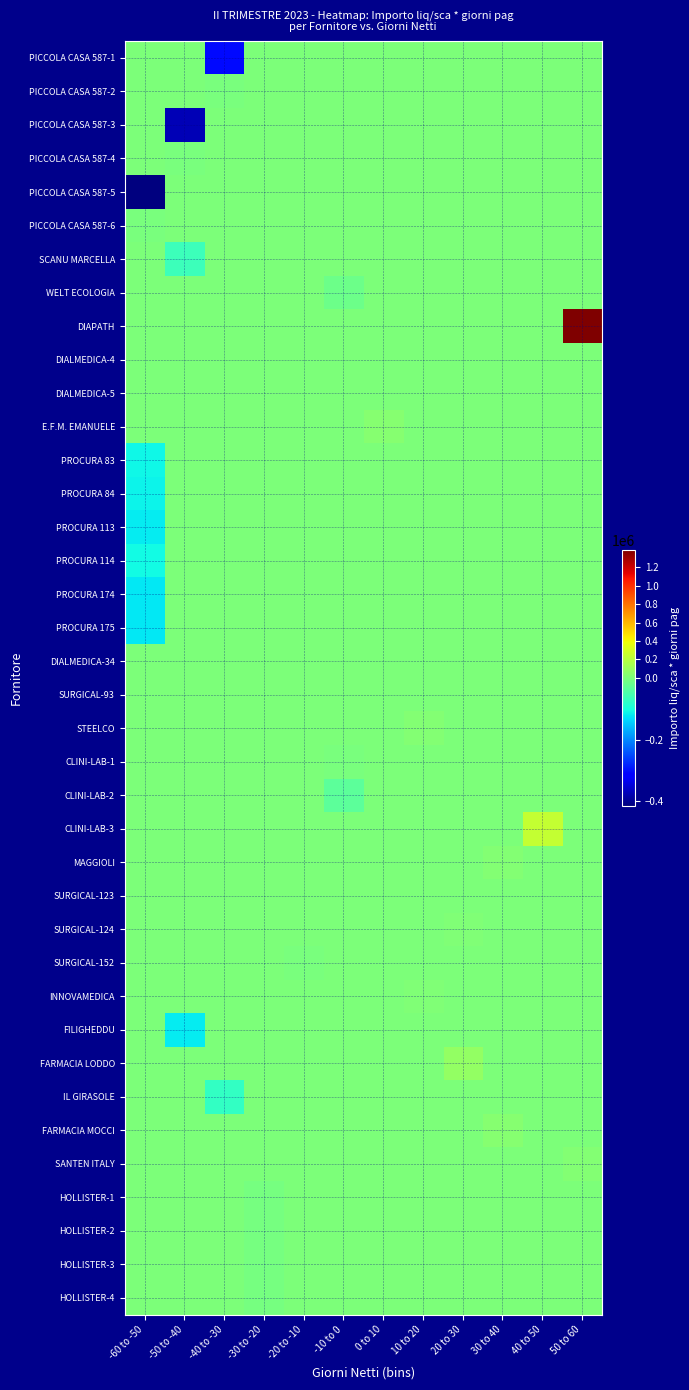

Reading left to right, list all the values displayed in this chart.

PICCOLA CASA 587-1: -60 to -50=0.0	-50 to -40=0.0	-40 to -30=-303264.0	-30 to -20=0.0	-20 to -10=0.0	-10 to 0=0.0	0 to 10=0.0	10 to 20=0.0	20 to 30=0.0	30 to 40=0.0	40 to 50=0.0	50 to 60=0.0
PICCOLA CASA 587-2: -60 to -50=0.0	-50 to -40=0.0	-40 to -30=-80.0	-30 to -20=0.0	-20 to -10=0.0	-10 to 0=0.0	0 to 10=0.0	10 to 20=0.0	20 to 30=0.0	30 to 40=0.0	40 to 50=0.0	50 to 60=0.0
PICCOLA CASA 587-3: -60 to -50=0.0	-50 to -40=-372320.0	-40 to -30=0.0	-30 to -20=0.0	-20 to -10=0.0	-10 to 0=0.0	0 to 10=0.0	10 to 20=0.0	20 to 30=0.0	30 to 40=0.0	40 to 50=0.0	50 to 60=0.0
PICCOLA CASA 587-4: -60 to -50=0.0	-50 to -40=-100.0	-40 to -30=0.0	-30 to -20=0.0	-20 to -10=0.0	-10 to 0=0.0	0 to 10=0.0	10 to 20=0.0	20 to 30=0.0	30 to 40=0.0	40 to 50=0.0	50 to 60=0.0
PICCOLA CASA 587-5: -60 to -50=-414086.4	-50 to -40=0.0	-40 to -30=0.0	-30 to -20=0.0	-20 to -10=0.0	-10 to 0=0.0	0 to 10=0.0	10 to 20=0.0	20 to 30=0.0	30 to 40=0.0	40 to 50=0.0	50 to 60=0.0
PICCOLA CASA 587-6: -60 to -50=-112.0	-50 to -40=0.0	-40 to -30=0.0	-30 to -20=0.0	-20 to -10=0.0	-10 to 0=0.0	0 to 10=0.0	10 to 20=0.0	20 to 30=0.0	30 to 40=0.0	40 to 50=0.0	50 to 60=0.0
SCANU MARCELLA: -60 to -50=0.0	-50 to -40=-64255.1	-40 to -30=0.0	-30 to -20=0.0	-20 to -10=0.0	-10 to 0=0.0	0 to 10=0.0	10 to 20=0.0	20 to 30=0.0	30 to 40=0.0	40 to 50=0.0	50 to 60=0.0
WELT ECOLOGIA: -60 to -50=0.0	-50 to -40=0.0	-40 to -30=0.0	-30 to -20=0.0	-20 to -10=0.0	-10 to 0=-13685.9	0 to 10=0.0	10 to 20=0.0	20 to 30=0.0	30 to 40=0.0	40 to 50=0.0	50 to 60=0.0
DIAPATH: -60 to -50=0.0	-50 to -40=0.0	-40 to -30=0.0	-30 to -20=0.0	-20 to -10=0.0	-10 to 0=0.0	0 to 10=0.0	10 to 20=0.0	20 to 30=0.0	30 to 40=0.0	40 to 50=0.0	50 to 60=1383300.0
DIALMEDICA-4: -60 to -50=0.0	-50 to -40=0.0	-40 to -30=0.0	-30 to -20=0.0	-20 to -10=0.0	-10 to 0=0.0	0 to 10=504.0	10 to 20=0.0	20 to 30=0.0	30 to 40=0.0	40 to 50=0.0	50 to 60=0.0
DIALMEDICA-5: -60 to -50=0.0	-50 to -40=0.0	-40 to -30=0.0	-30 to -20=0.0	-20 to -10=0.0	-10 to 0=0.0	0 to 10=0.0	10 to 20=6279.0	20 to 30=0.0	30 to 40=0.0	40 to 50=0.0	50 to 60=0.0
E.F.M. EMANUELE: -60 to -50=0.0	-50 to -40=0.0	-40 to -30=0.0	-30 to -20=0.0	-20 to -10=0.0	-10 to 0=0.0	0 to 10=36450.0	10 to 20=0.0	20 to 30=0.0	30 to 40=0.0	40 to 50=0.0	50 to 60=0.0
PROCURA 83: -60 to -50=-108004.0	-50 to -40=0.0	-40 to -30=0.0	-30 to -20=0.0	-20 to -10=0.0	-10 to 0=0.0	0 to 10=0.0	10 to 20=0.0	20 to 30=0.0	30 to 40=0.0	40 to 50=0.0	50 to 60=0.0
PROCURA 84: -60 to -50=-110081.0	-50 to -40=0.0	-40 to -30=0.0	-30 to -20=0.0	-20 to -10=0.0	-10 to 0=0.0	0 to 10=0.0	10 to 20=0.0	20 to 30=0.0	30 to 40=0.0	40 to 50=0.0	50 to 60=0.0
PROCURA 113: -60 to -50=-118590.0	-50 to -40=0.0	-40 to -30=0.0	-30 to -20=0.0	-20 to -10=0.0	-10 to 0=0.0	0 to 10=0.0	10 to 20=0.0	20 to 30=0.0	30 to 40=0.0	40 to 50=0.0	50 to 60=0.0
PROCURA 114: -60 to -50=-106530.0	-50 to -40=0.0	-40 to -30=0.0	-30 to -20=0.0	-20 to -10=0.0	-10 to 0=0.0	0 to 10=0.0	10 to 20=0.0	20 to 30=0.0	30 to 40=0.0	40 to 50=0.0	50 to 60=0.0
PROCURA 174: -60 to -50=-120466.0	-50 to -40=0.0	-40 to -30=0.0	-30 to -20=0.0	-20 to -10=0.0	-10 to 0=0.0	0 to 10=0.0	10 to 20=0.0	20 to 30=0.0	30 to 40=0.0	40 to 50=0.0	50 to 60=0.0
PROCURA 175: -60 to -50=-120466.0	-50 to -40=0.0	-40 to -30=0.0	-30 to -20=0.0	-20 to -10=0.0	-10 to 0=0.0	0 to 10=0.0	10 to 20=0.0	20 to 30=0.0	30 to 40=0.0	40 to 50=0.0	50 to 60=0.0
DIALMEDICA-34: -60 to -50=0.0	-50 to -40=0.0	-40 to -30=0.0	-30 to -20=0.0	-20 to -10=0.0	-10 to 0=0.0	0 to 10=2520.0	10 to 20=0.0	20 to 30=0.0	30 to 40=0.0	40 to 50=0.0	50 to 60=0.0
SURGICAL-93: -60 to -50=0.0	-50 to -40=0.0	-40 to -30=0.0	-30 to -20=0.0	-20 to -10=0.0	-10 to 0=0.0	0 to 10=600.0	10 to 20=0.0	20 to 30=0.0	30 to 40=0.0	40 to 50=0.0	50 to 60=0.0
STEELCO: -60 to -50=0.0	-50 to -40=0.0	-40 to -30=0.0	-30 to -20=0.0	-20 to -10=0.0	-10 to 0=0.0	0 to 10=0.0	10 to 20=26578.5	20 to 30=0.0	30 to 40=0.0	40 to 50=0.0	50 to 60=0.0
CLINI-LAB-1: -60 to -50=0.0	-50 to -40=0.0	-40 to -30=0.0	-30 to -20=0.0	-20 to -10=0.0	-10 to 0=-656.0	0 to 10=0.0	10 to 20=0.0	20 to 30=0.0	30 to 40=0.0	40 to 50=0.0	50 to 60=0.0
CLINI-LAB-2: -60 to -50=0.0	-50 to -40=0.0	-40 to -30=0.0	-30 to -20=0.0	-20 to -10=0.0	-10 to 0=-31000.0	0 to 10=0.0	10 to 20=0.0	20 to 30=0.0	30 to 40=0.0	40 to 50=0.0	50 to 60=0.0
CLINI-LAB-3: -60 to -50=0.0	-50 to -40=0.0	-40 to -30=0.0	-30 to -20=0.0	-20 to -10=0.0	-10 to 0=0.0	0 to 10=0.0	10 to 20=0.0	20 to 30=0.0	30 to 40=0.0	40 to 50=245700.0	50 to 60=0.0
MAGGIOLI: -60 to -50=0.0	-50 to -40=0.0	-40 to -30=0.0	-30 to -20=0.0	-20 to -10=0.0	-10 to 0=0.0	0 to 10=0.0	10 to 20=0.0	20 to 30=0.0	30 to 40=32000.0	40 to 50=0.0	50 to 60=0.0
SURGICAL-123: -60 to -50=0.0	-50 to -40=0.0	-40 to -30=0.0	-30 to -20=0.0	-20 to -10=0.0	-10 to 0=0.0	0 to 10=0.0	10 to 20=0.0	20 to 30=5800.0	30 to 40=0.0	40 to 50=0.0	50 to 60=0.0
SURGICAL-124: -60 to -50=0.0	-50 to -40=0.0	-40 to -30=0.0	-30 to -20=0.0	-20 to -10=0.0	-10 to 0=0.0	0 to 10=0.0	10 to 20=0.0	20 to 30=11600.0	30 to 40=0.0	40 to 50=0.0	50 to 60=0.0
SURGICAL-152: -60 to -50=0.0	-50 to -40=0.0	-40 to -30=0.0	-30 to -20=0.0	-20 to -10=-1500.0	-10 to 0=0.0	0 to 10=0.0	10 to 20=0.0	20 to 30=0.0	30 to 40=0.0	40 to 50=0.0	50 to 60=0.0
INNOVAMEDICA: -60 to -50=0.0	-50 to -40=0.0	-40 to -30=0.0	-30 to -20=0.0	-20 to -10=0.0	-10 to 0=0.0	0 to 10=0.0	10 to 20=11880.0	20 to 30=0.0	30 to 40=0.0	40 to 50=0.0	50 to 60=0.0
FILIGHEDDU: -60 to -50=0.0	-50 to -40=-118080.0	-40 to -30=0.0	-30 to -20=0.0	-20 to -10=0.0	-10 to 0=0.0	0 to 10=0.0	10 to 20=0.0	20 to 30=0.0	30 to 40=0.0	40 to 50=0.0	50 to 60=0.0
FARMACIA LODDO: -60 to -50=0.0	-50 to -40=0.0	-40 to -30=0.0	-30 to -20=0.0	-20 to -10=0.0	-10 to 0=0.0	0 to 10=0.0	10 to 20=0.0	20 to 30=79080.3	30 to 40=0.0	40 to 50=0.0	50 to 60=0.0
IL GIRASOLE: -60 to -50=0.0	-50 to -40=0.0	-40 to -30=-71884.8	-30 to -20=0.0	-20 to -10=0.0	-10 to 0=0.0	0 to 10=0.0	10 to 20=0.0	20 to 30=0.0	30 to 40=0.0	40 to 50=0.0	50 to 60=0.0
FARMACIA MOCCI: -60 to -50=0.0	-50 to -40=0.0	-40 to -30=0.0	-30 to -20=0.0	-20 to -10=0.0	-10 to 0=0.0	0 to 10=0.0	10 to 20=0.0	20 to 30=0.0	30 to 40=37068.5	40 to 50=0.0	50 to 60=0.0
SANTEN ITALY: -60 to -50=0.0	-50 to -40=0.0	-40 to -30=0.0	-30 to -20=0.0	-20 to -10=0.0	-10 to 0=0.0	0 to 10=0.0	10 to 20=0.0	20 to 30=0.0	30 to 40=0.0	40 to 50=0.0	50 to 60=25520.0
HOLLISTER-1: -60 to -50=0.0	-50 to -40=0.0	-40 to -30=0.0	-30 to -20=-5702.4	-20 to -10=0.0	-10 to 0=0.0	0 to 10=0.0	10 to 20=0.0	20 to 30=0.0	30 to 40=0.0	40 to 50=0.0	50 to 60=0.0
HOLLISTER-2: -60 to -50=0.0	-50 to -40=0.0	-40 to -30=0.0	-30 to -20=-4741.2	-20 to -10=0.0	-10 to 0=0.0	0 to 10=0.0	10 to 20=0.0	20 to 30=0.0	30 to 40=0.0	40 to 50=0.0	50 to 60=0.0
HOLLISTER-3: -60 to -50=0.0	-50 to -40=0.0	-40 to -30=0.0	-30 to -20=-5702.4	-20 to -10=0.0	-10 to 0=0.0	0 to 10=0.0	10 to 20=0.0	20 to 30=0.0	30 to 40=0.0	40 to 50=0.0	50 to 60=0.0
HOLLISTER-4: -60 to -50=0.0	-50 to -40=0.0	-40 to -30=0.0	-30 to -20=-3679.2	-20 to -10=0.0	-10 to 0=0.0	0 to 10=0.0	10 to 20=0.0	20 to 30=0.0	30 to 40=0.0	40 to 50=0.0	50 to 60=0.0